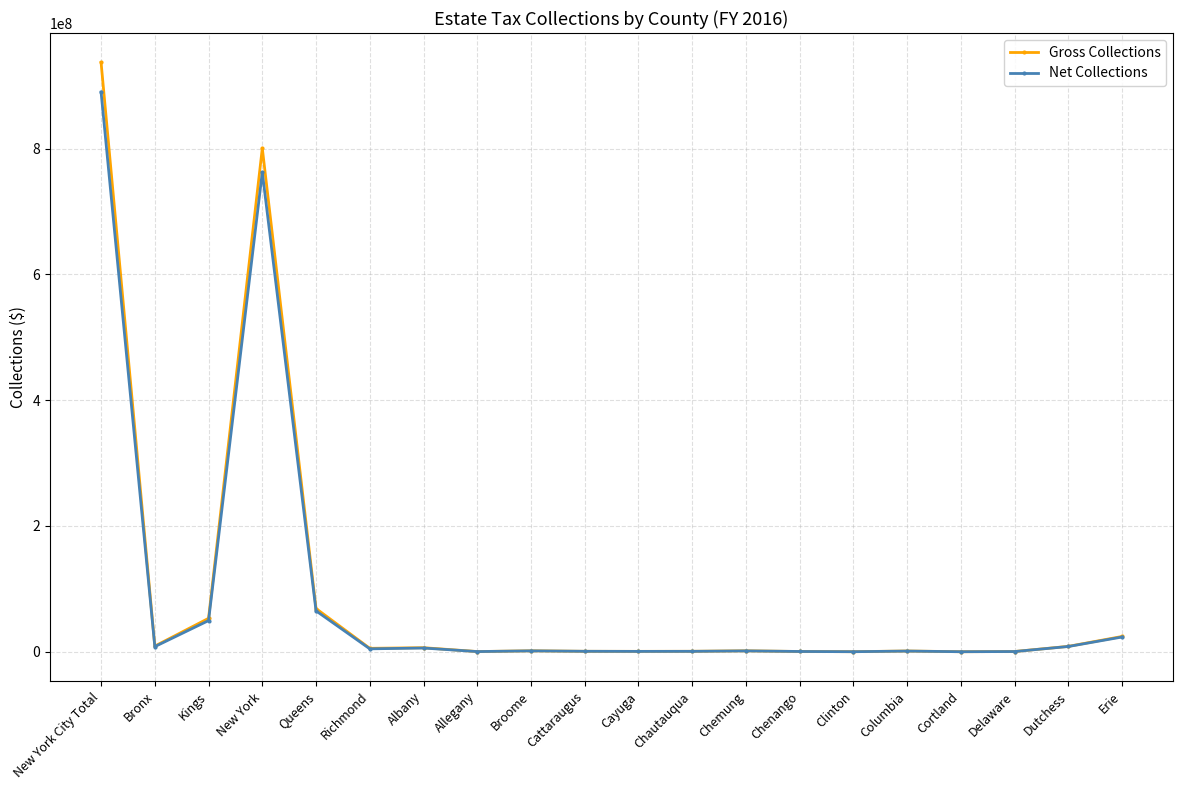

Rank the series at New York City Total from lowest to highest value.

Net Collections, Gross Collections